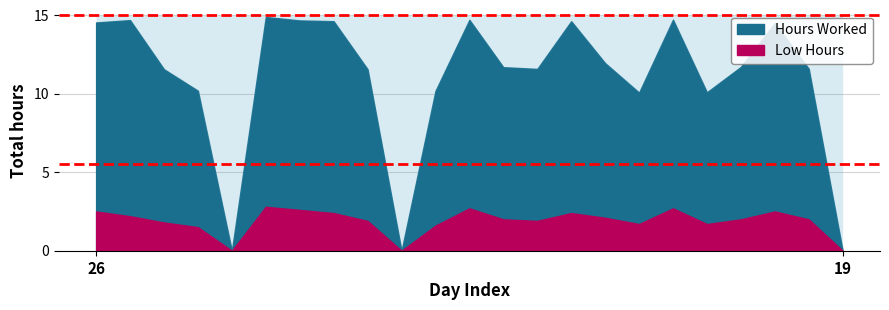

The Low Hours series shows 1.7 at 15. True or false?

True